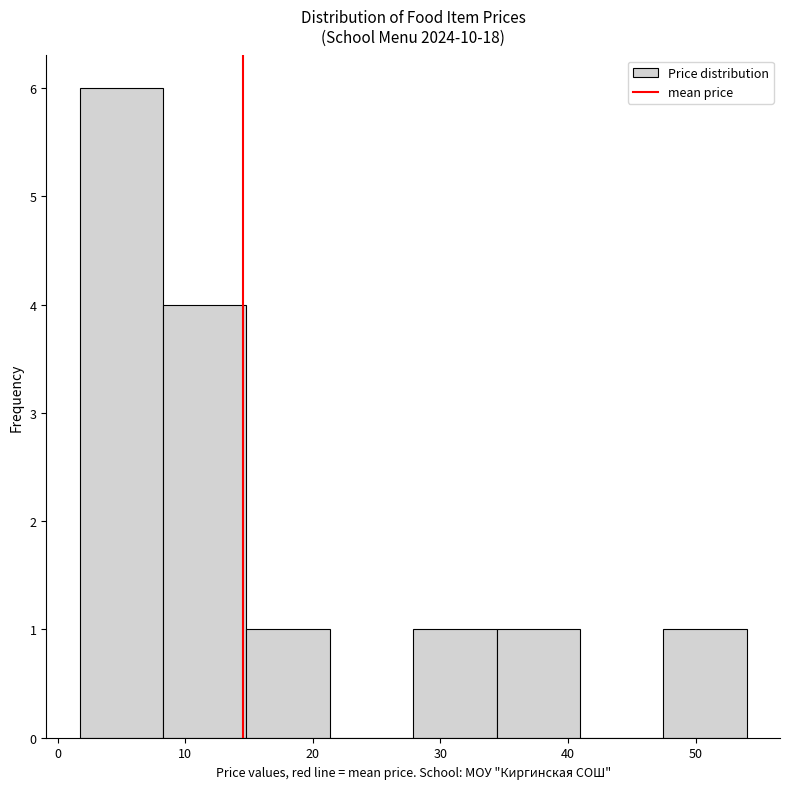

Reading left to right, list every bar in this chart as the range it spans on the x-axis followed by its height. Neither the bar edges nor the heights are printed on the chart, so give them approximately, as read against the axes.

2 to 8: 6
8 to 15: 4
15 to 21: 1
21 to 28: 0
28 to 34: 1
34 to 41: 1
41 to 47: 0
47 to 54: 1